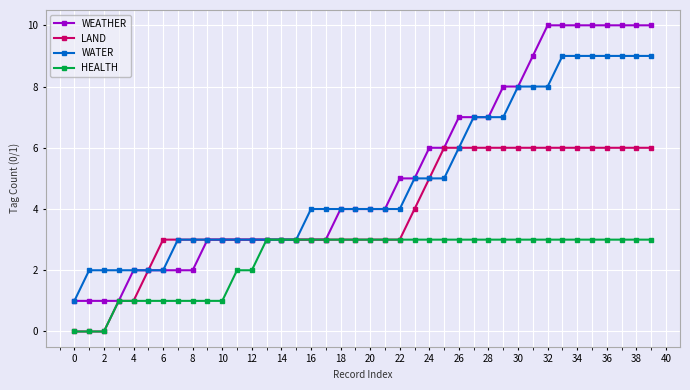

Which series has the widest spread of values?

WEATHER